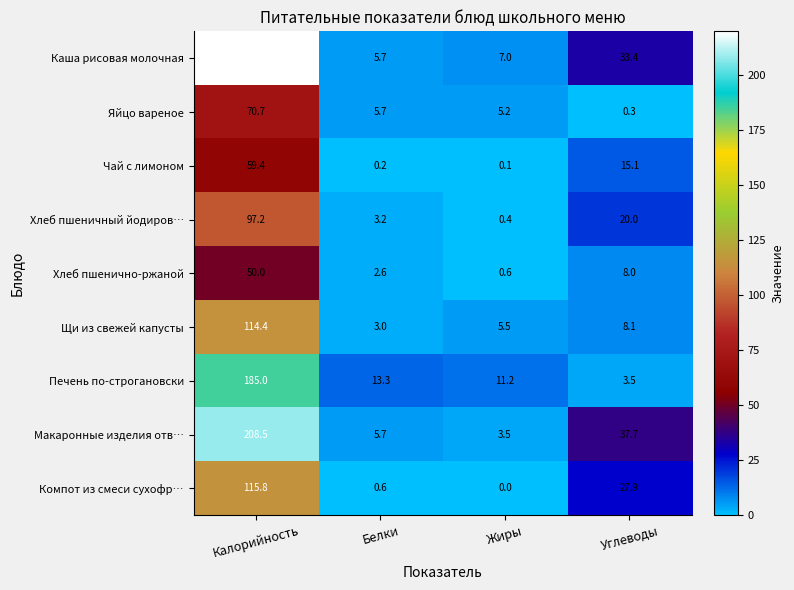

What is the total value across all series at Жиры?

33.5